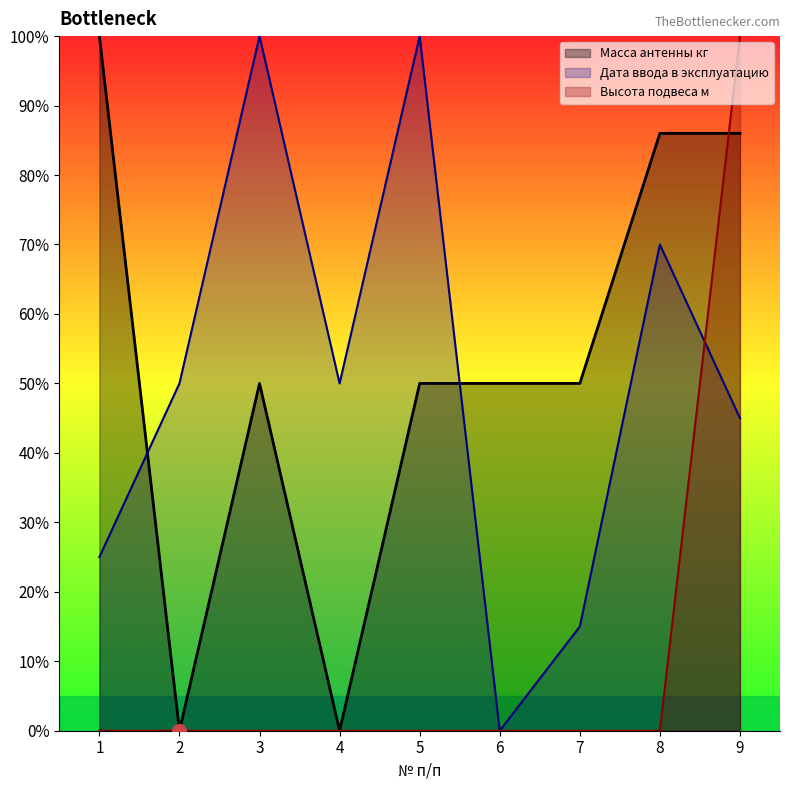

Which category has the highest value in the Высота подвеса м series?

9